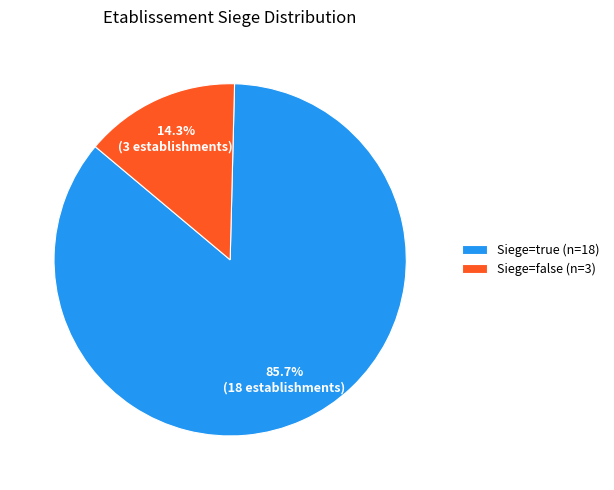

What is the smallest slice in the pie chart?

Siege=false (n=3)